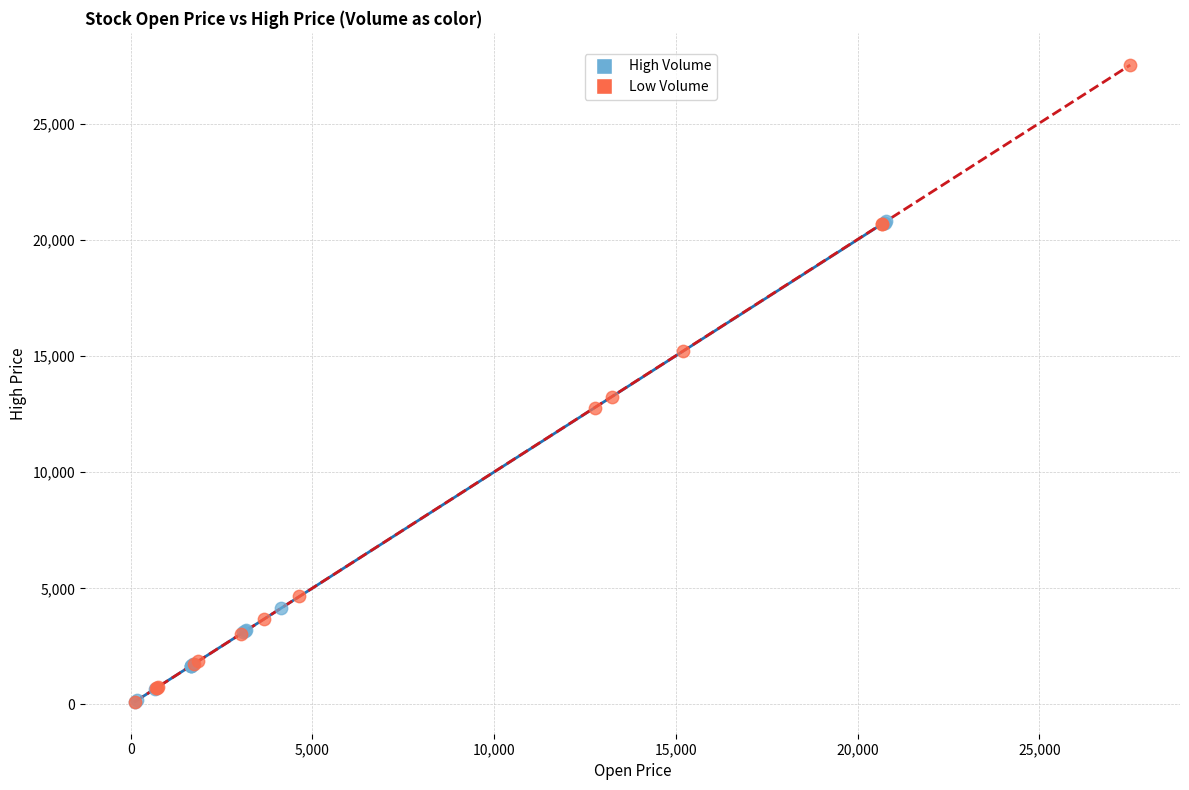

Which series reaches the maximum Y coordinate?

Low Volume